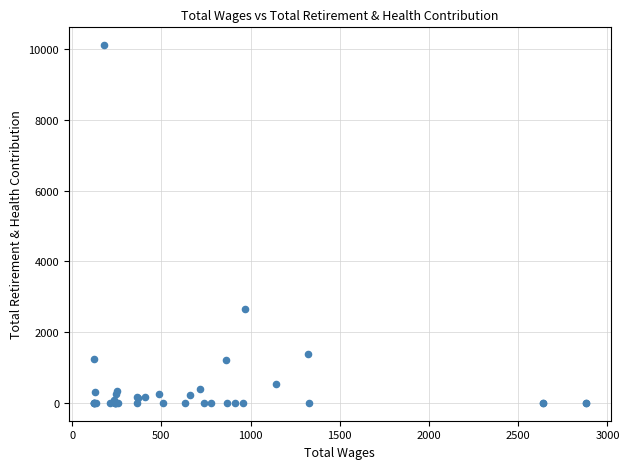

What Y value in the scatter plot is closest to 5054?

2664